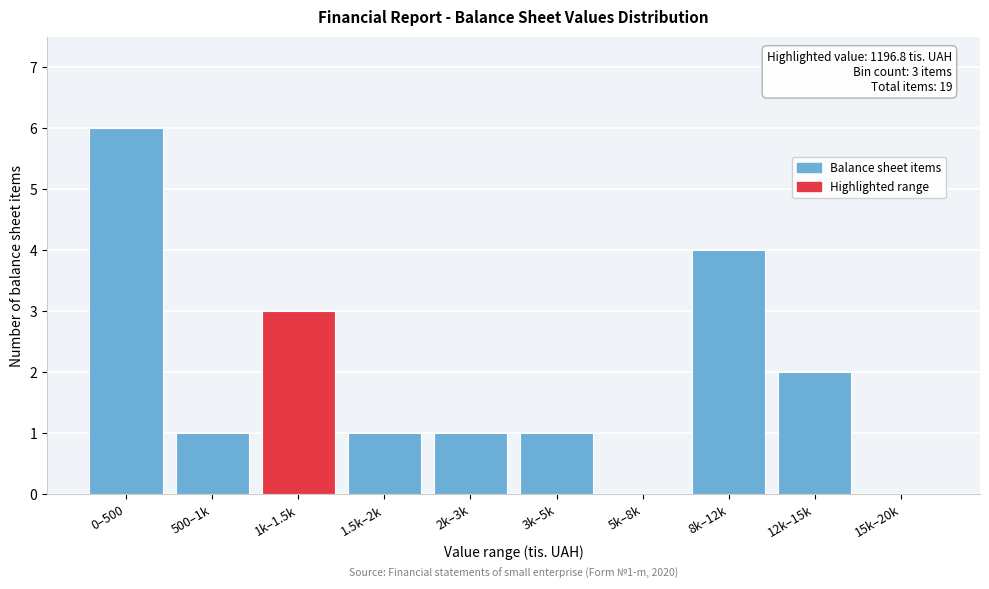

Reading right to left, transcribe all the data shown in this chart.

15k–20k=0	12k–15k=2	8k–12k=4	5k–8k=0	3k–5k=1	2k–3k=1	1.5k–2k=1	1k–1.5k=3	500–1k=1	0–500=6